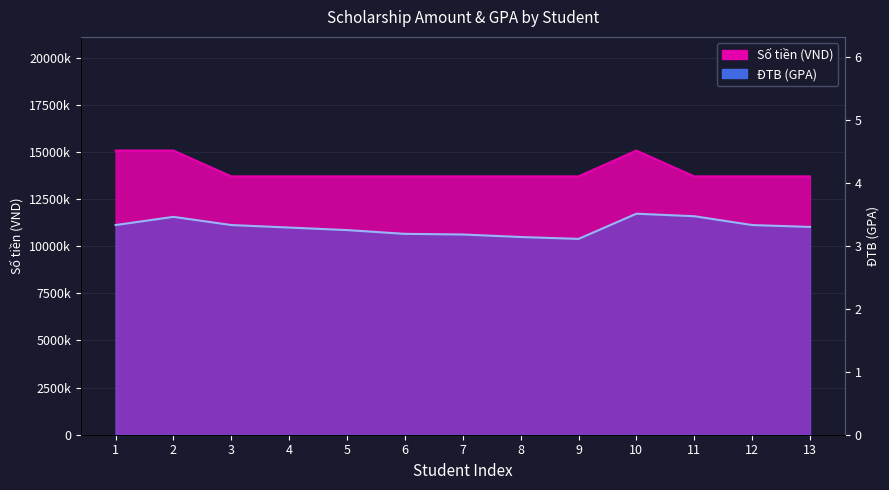

At which category does the chart reach its minimum across all series?

9